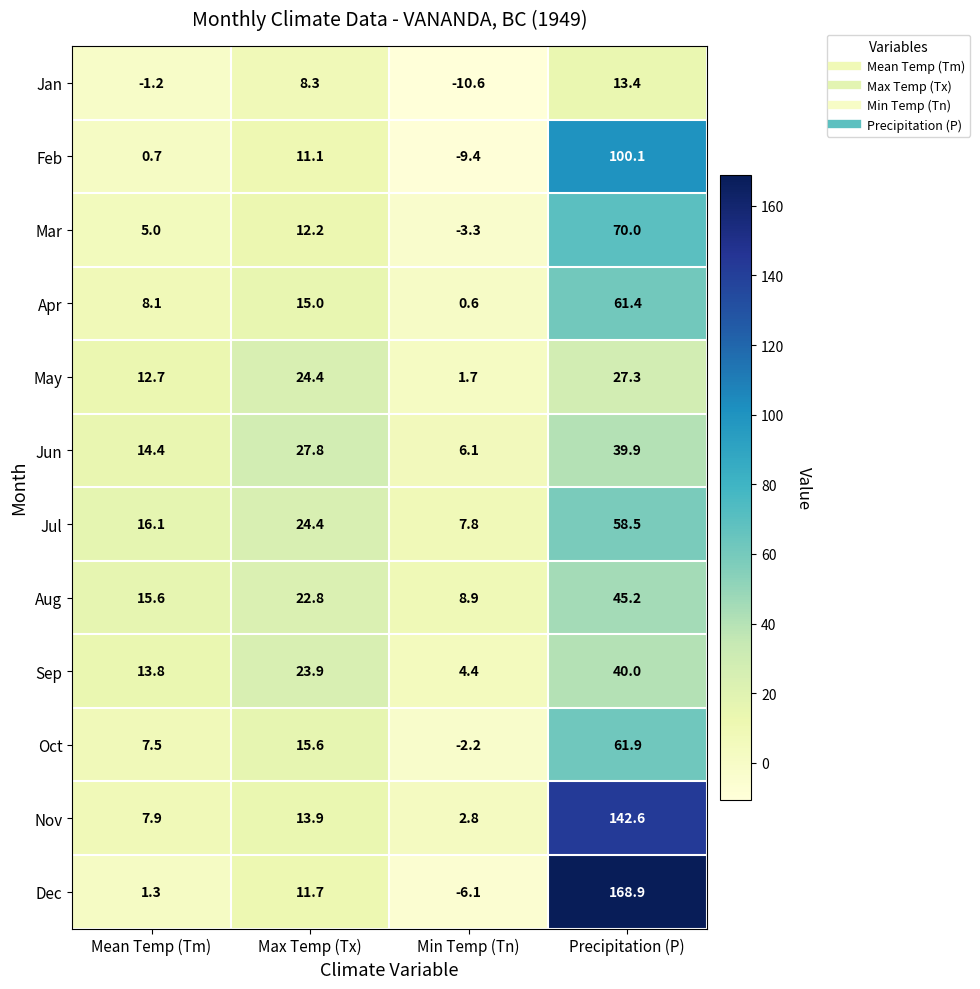

At which category is the sum across all series the highest?

Precipitation (P)